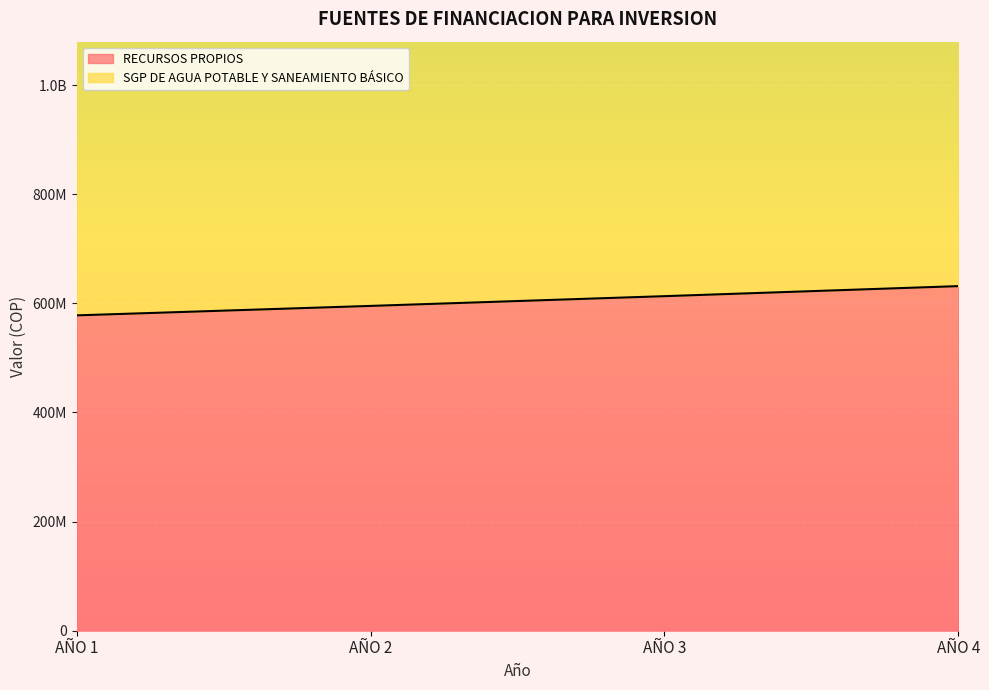

Where is the data nearest to the value 604828719?

AÑO 3